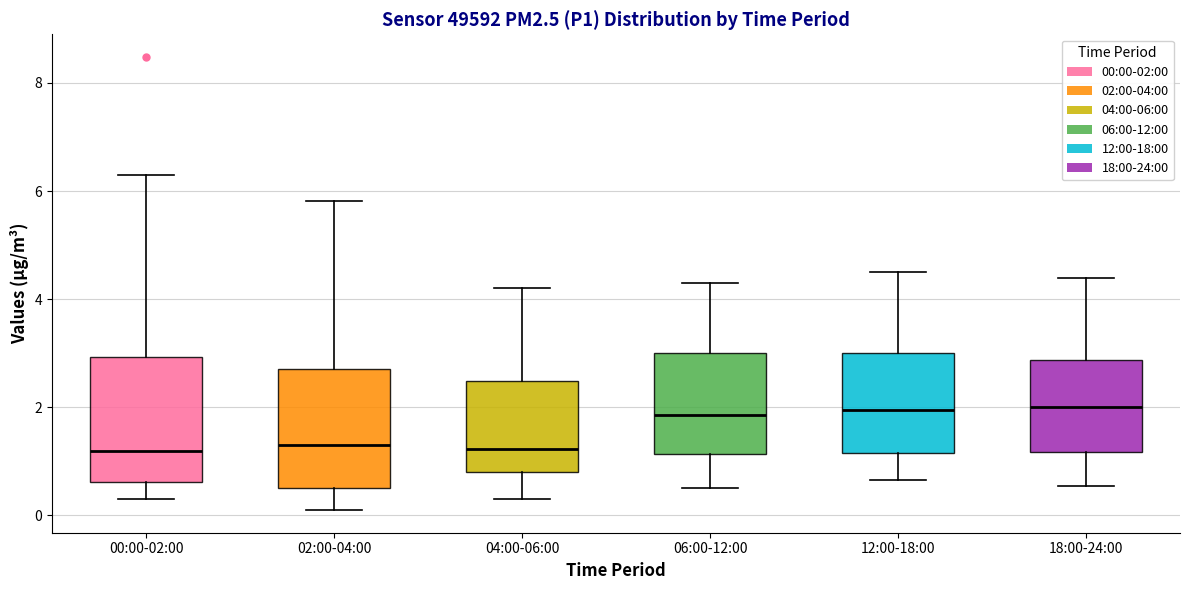

Where does the median line of the box for 04:00-06:00 sit on the y-axis? The values are not printed on the chart, so give them approximately, as read against the axis.

1.2